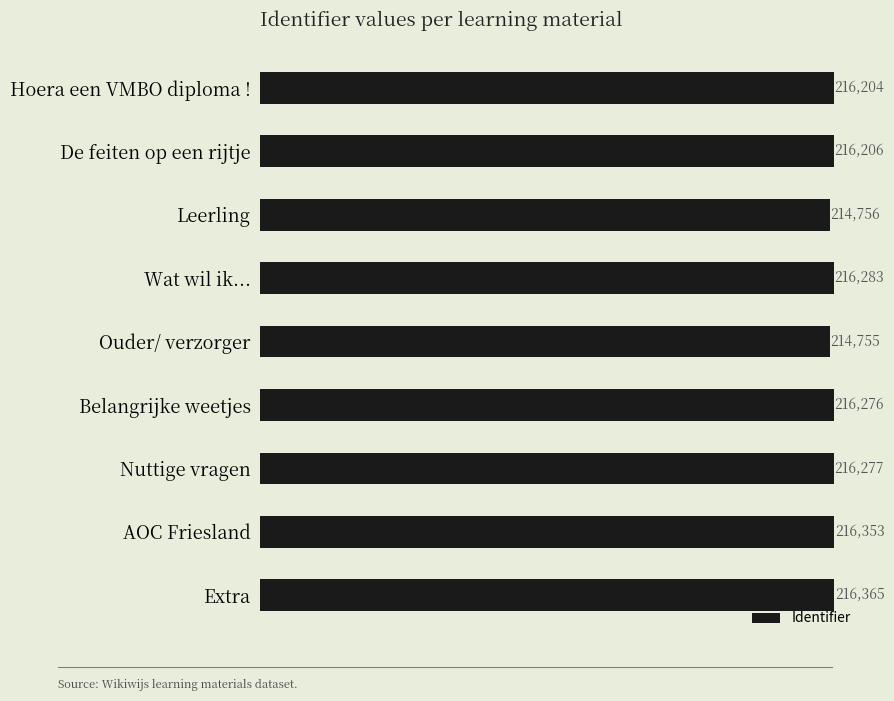

What position from the top is Belangrijke weetjes?

6